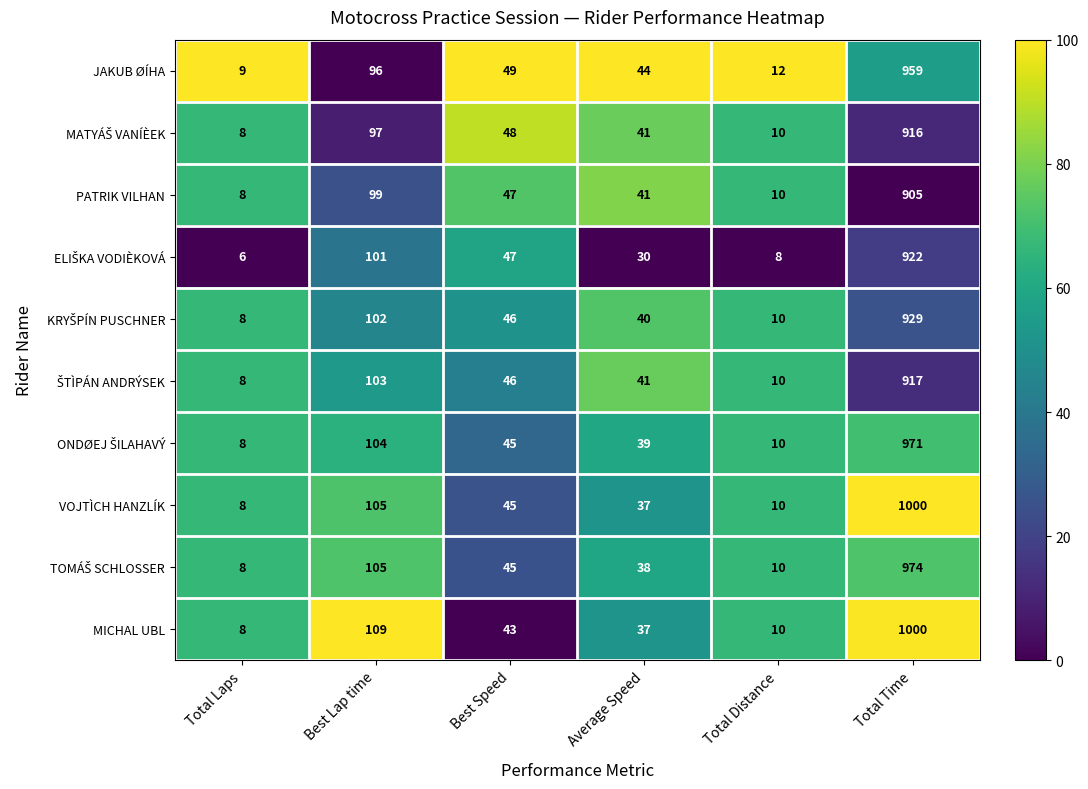

What is the average value of the PATRIK VILHAN series?

185